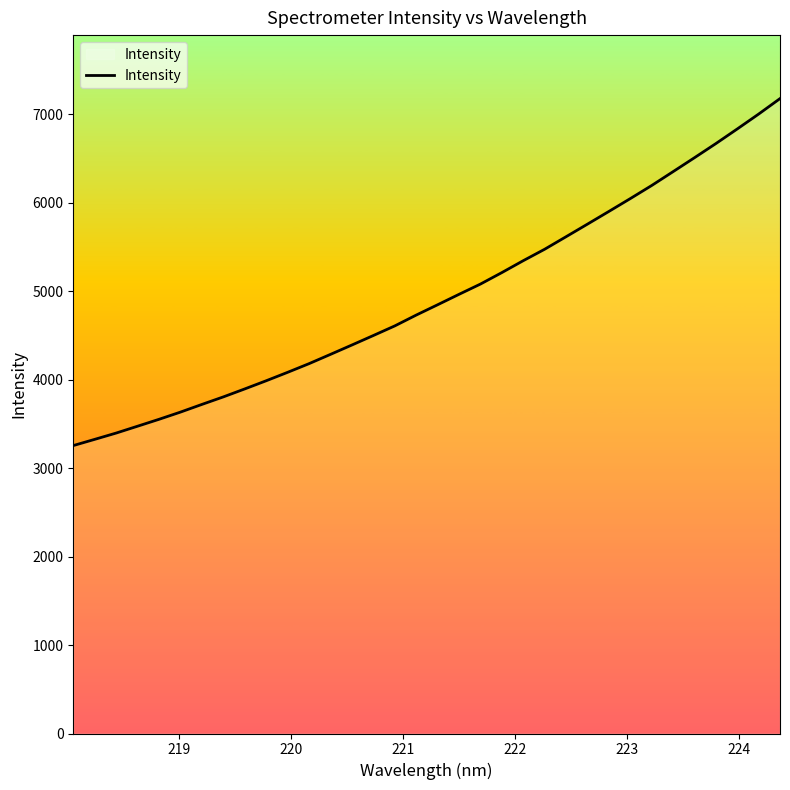

Reading left to right, transcribe all the data shown in this chart.

3255.1	3325.4	3396.5	3474.1	3552.0	3633.5	3720.3	3805.4	3895.6	3987.8	4083.2	4181.2	4286.1	4392.0	4499.2	4607.8	4730.1	4846.8	4964.8	5080.8	5210.6	5345.2	5474.5	5616.1	5758.4	5901.9	6046.9	6194.9	6351.6	6509.1	6668.9	6834.2	7002.5	7177.6